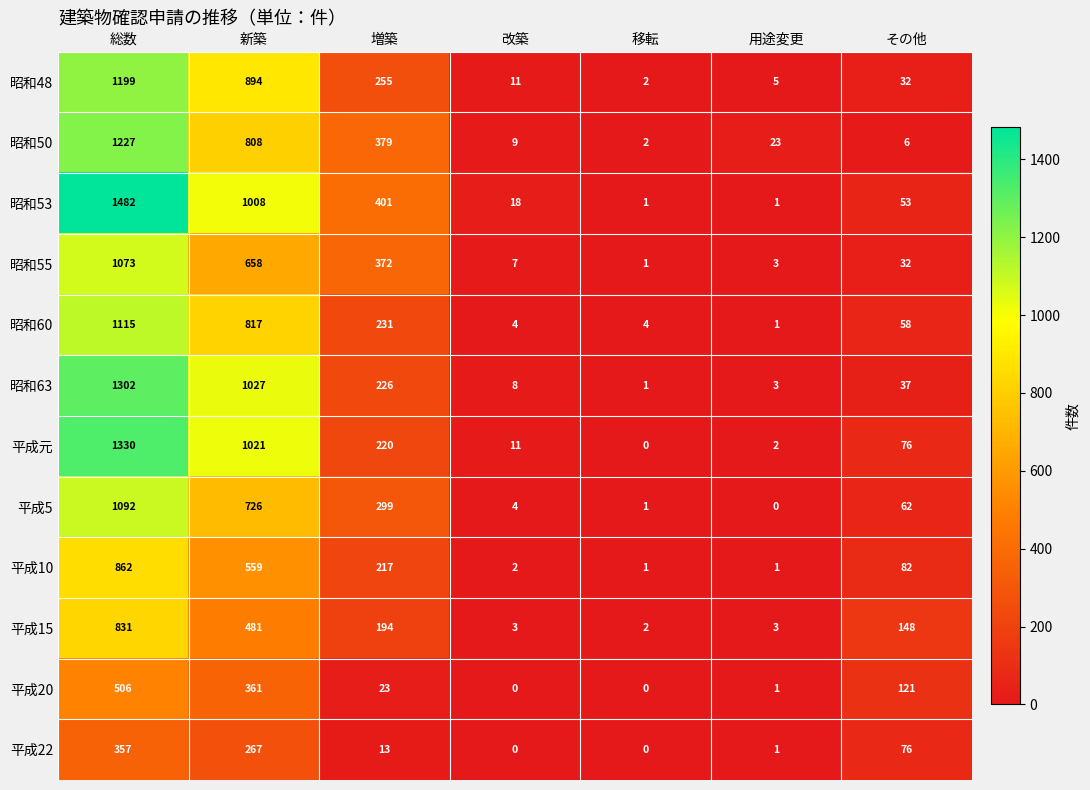

Is it true that 昭和63 equals 153 at 増築?

False